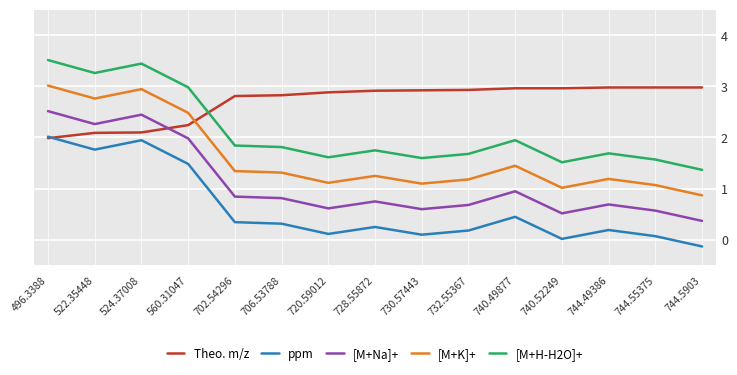

Is the value of ppm at 744.5903 greater than the value of [M+H-H2O]+ at 740.52249?

No